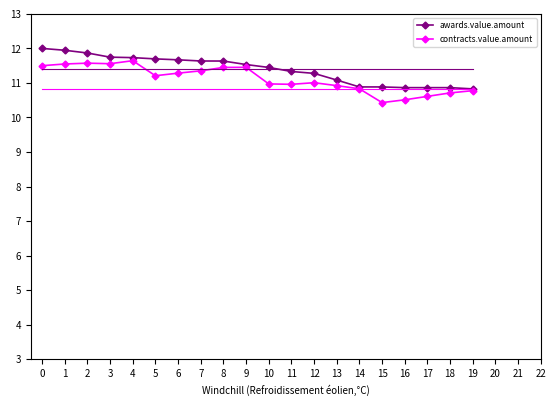

Is it true that awards.value.amount equals 7.6 at 13?

False